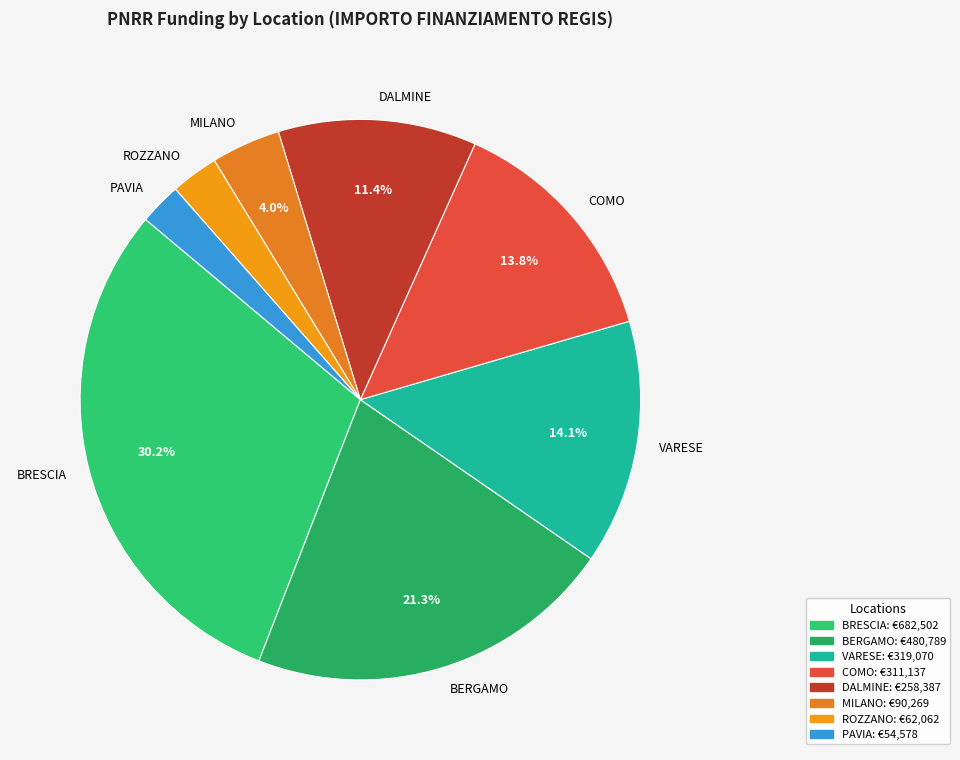

What is the largest slice in the pie chart?

BRESCIA